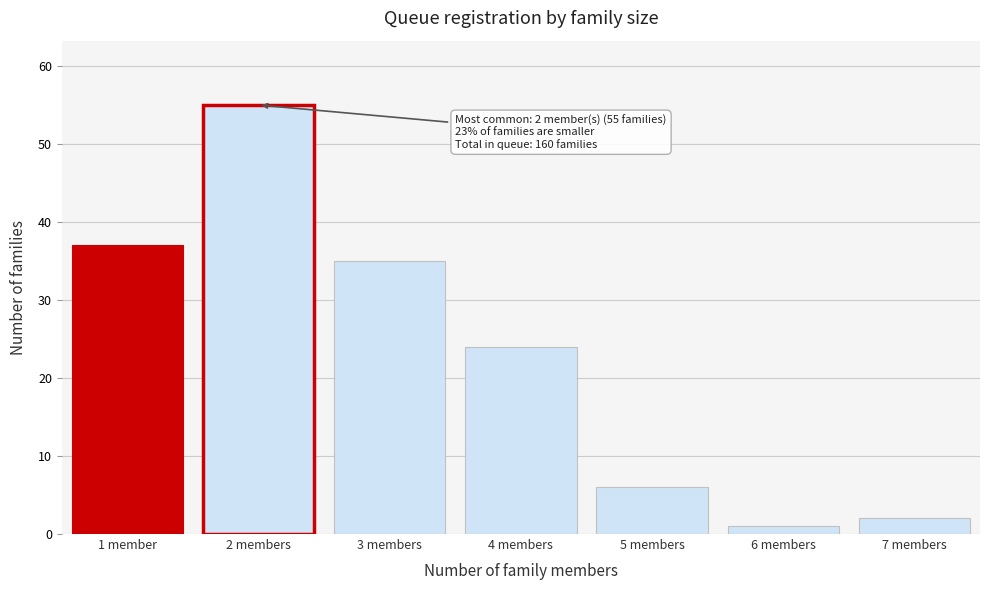

Reading left to right, extract all data points from this chart.

37	55	35	24	6	1	2